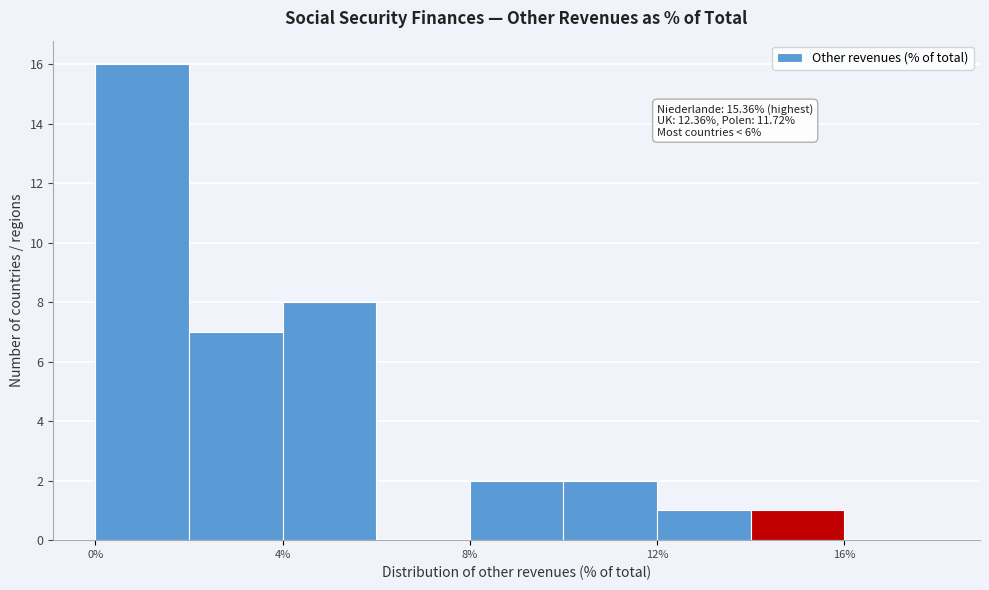

Over which range of the x-axis is the bar tallest?

0 to 2